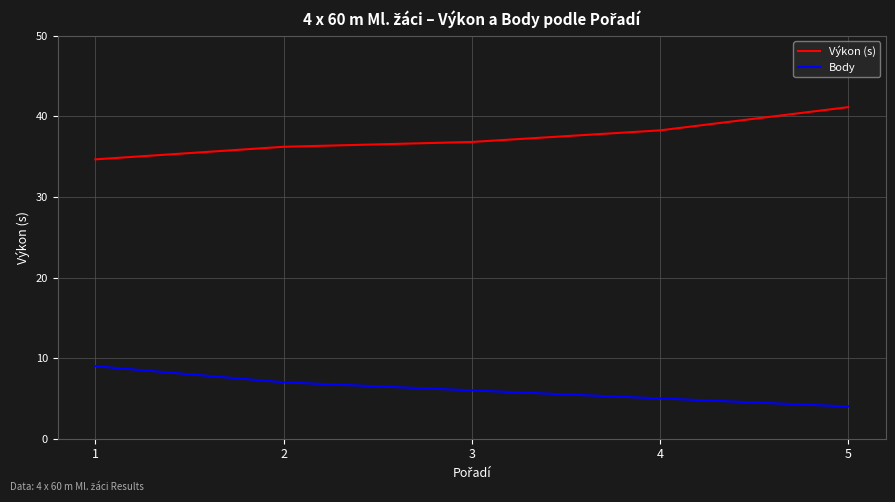

Count the Body values in the range 5 to 7.

3